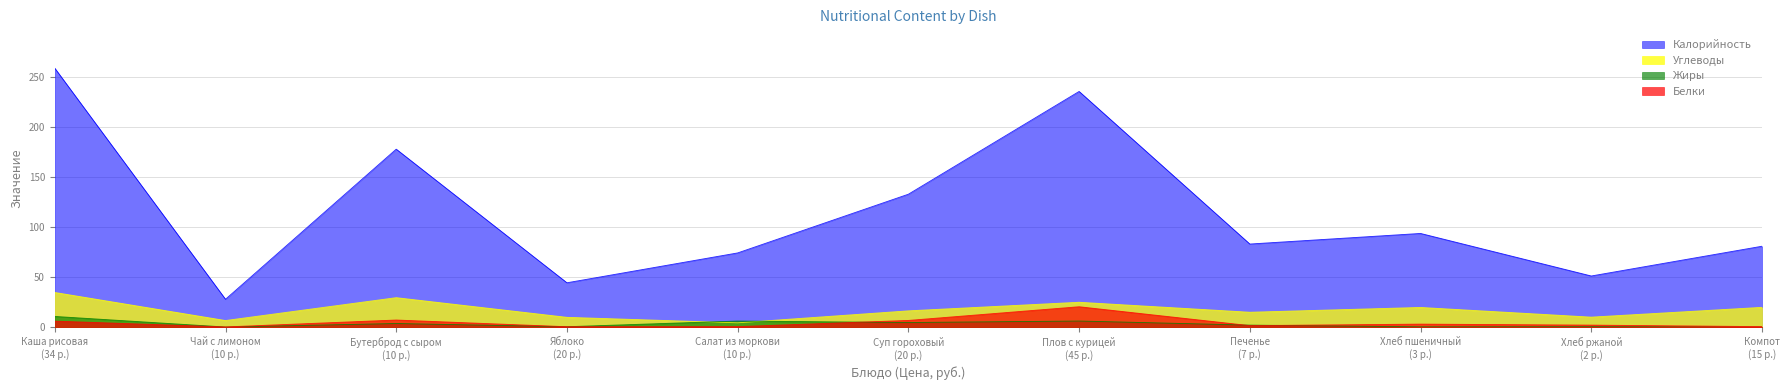

At which category does Калорийность reach its first local valley?

Чай с лимоном
(10 р.)